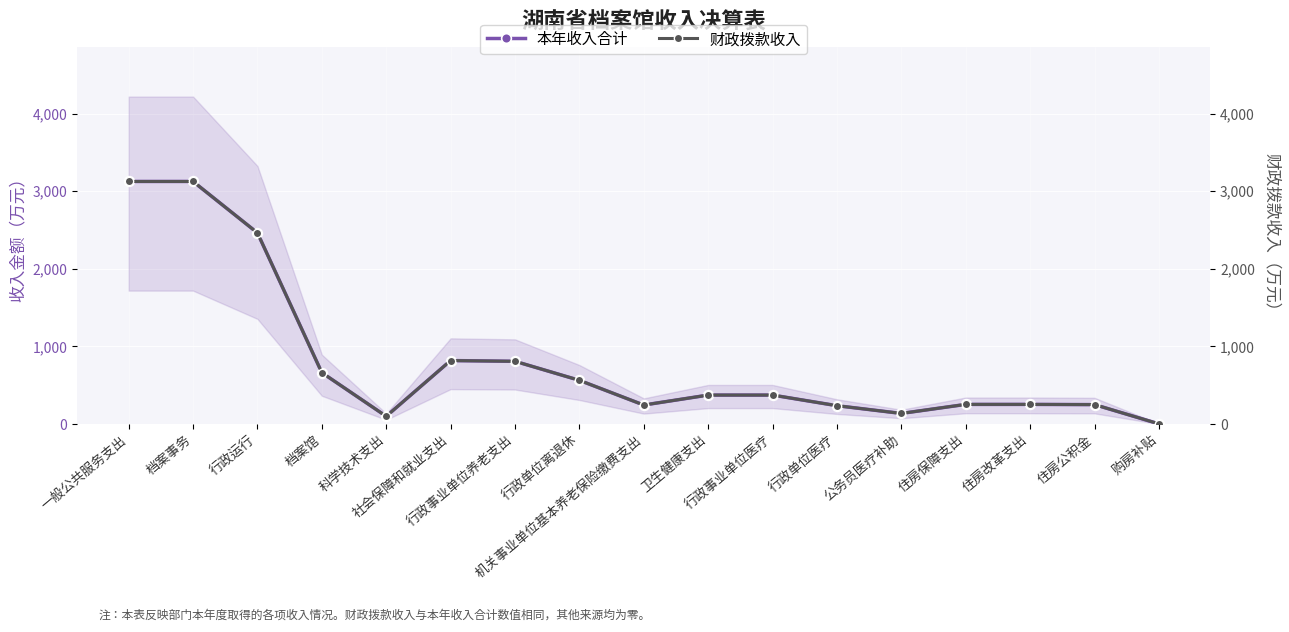

Which has a higher value, 行政单位离退休 or 住房保障支出?

行政单位离退休